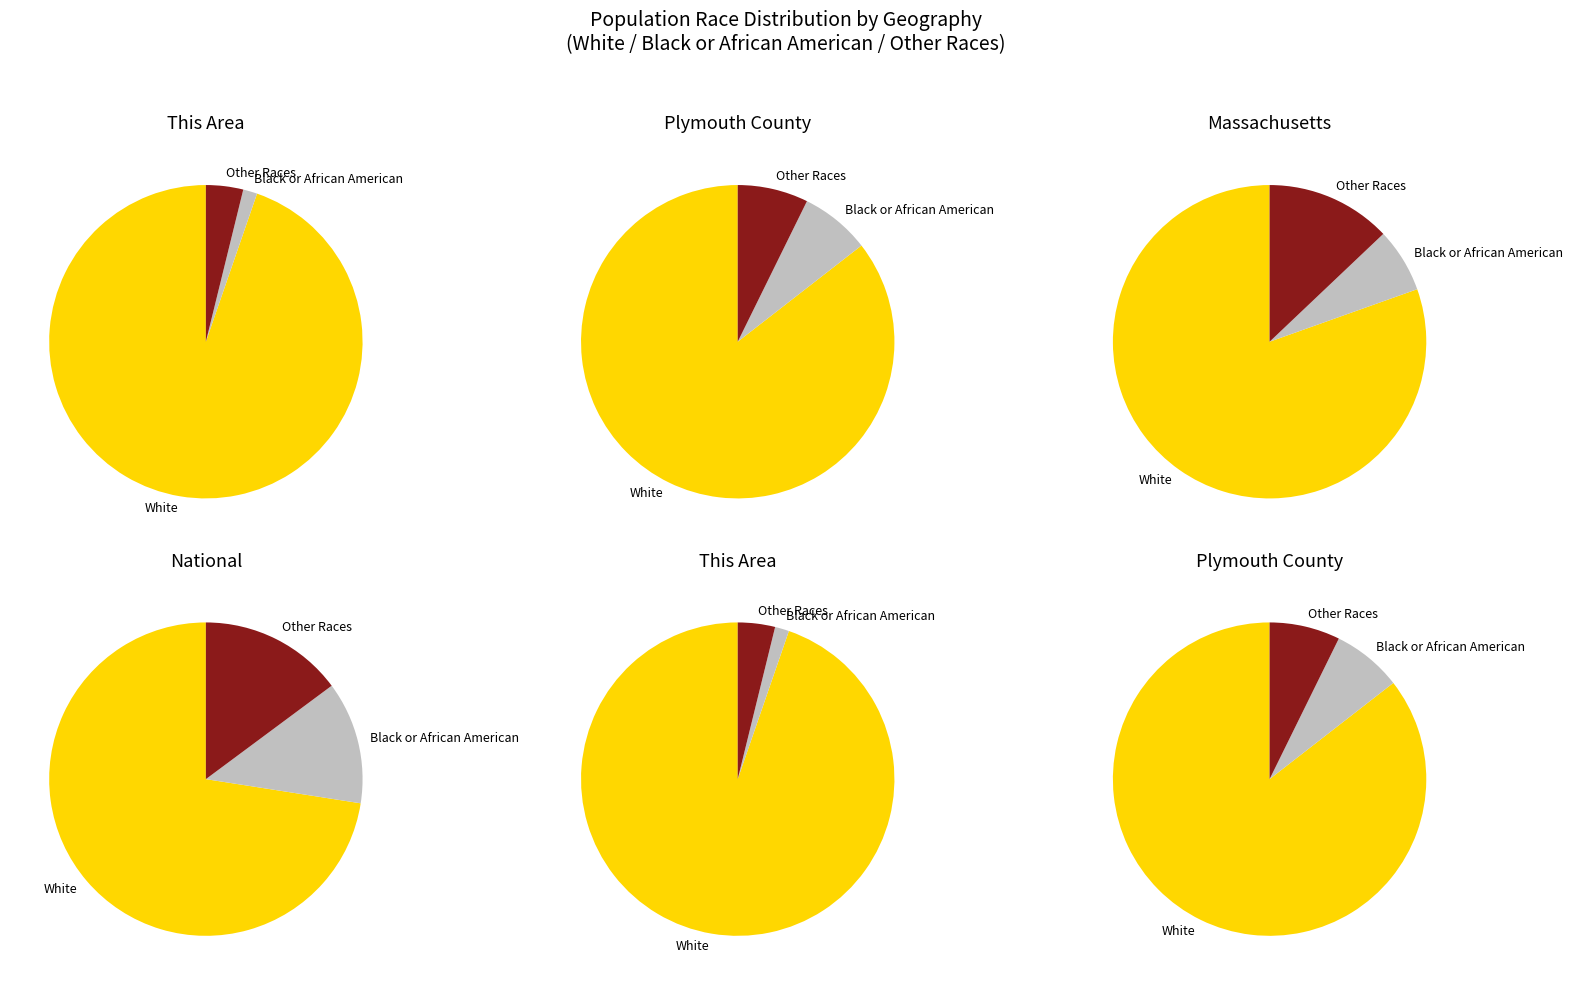

True or false: 2 accounts for 11% of the total.

False